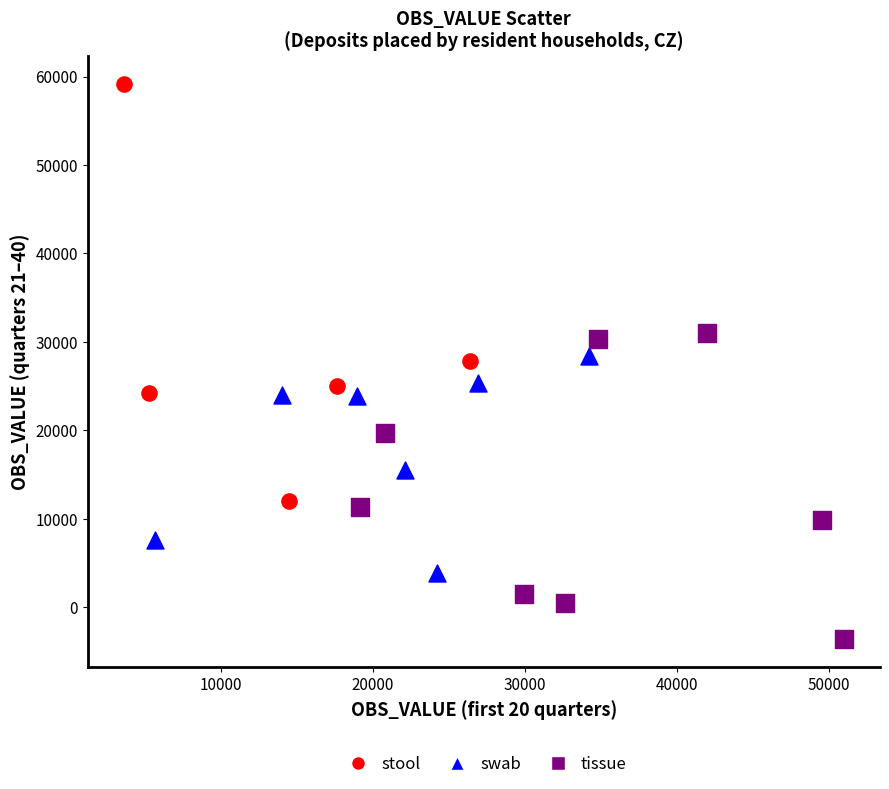

Which series contains the highest Y value?

stool